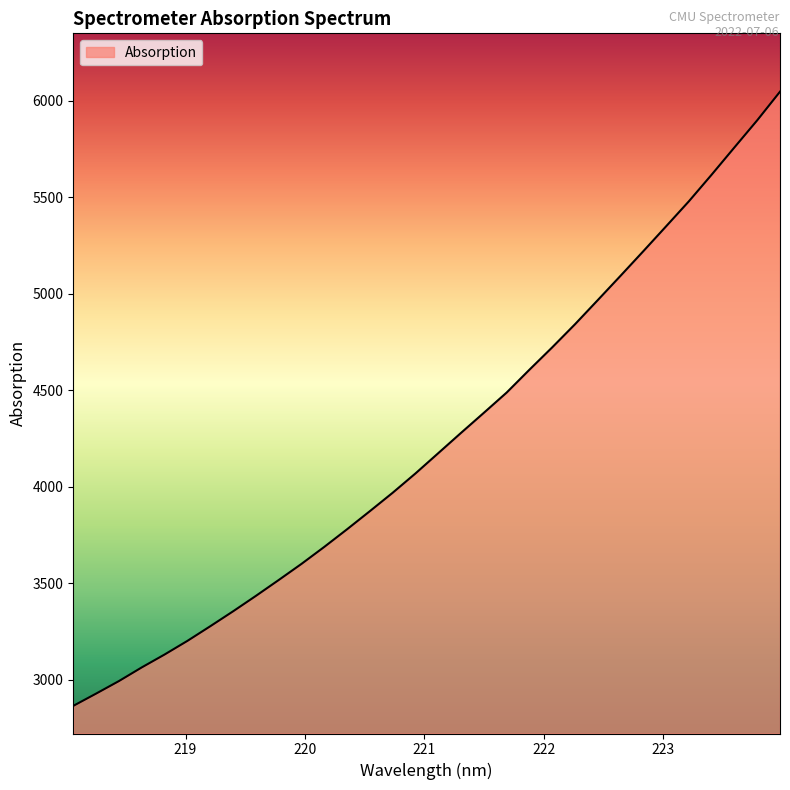

True or false: the data has more than 1 interior local peaks.

False